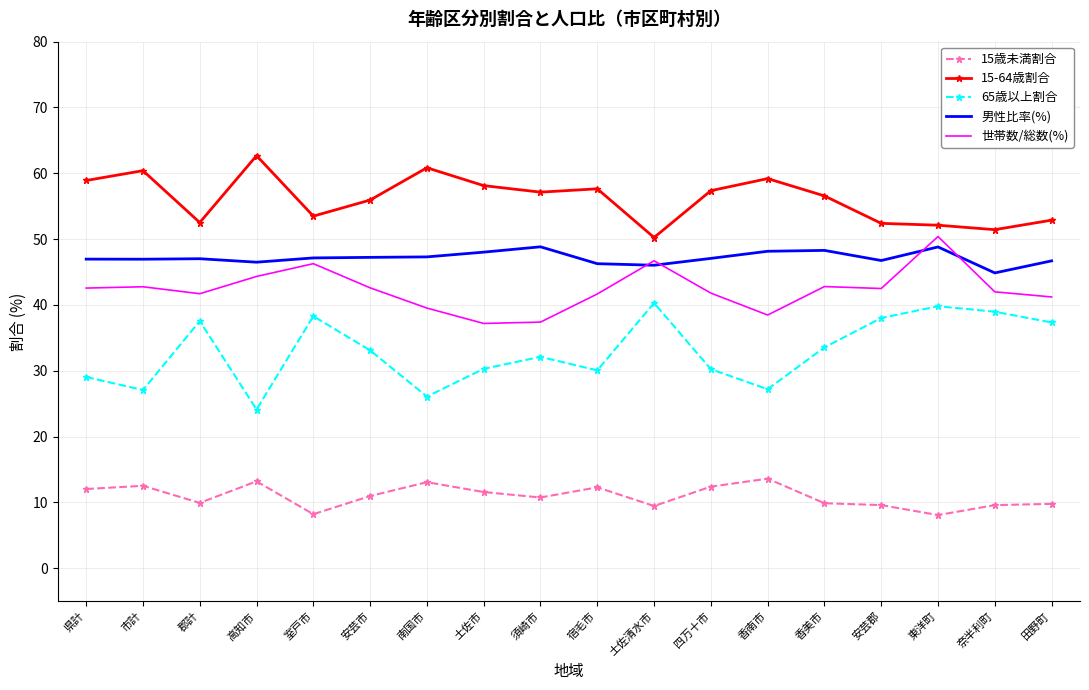

True or false: 15-64歳割合 and 世帯数/総数(%) cross at least once.

False